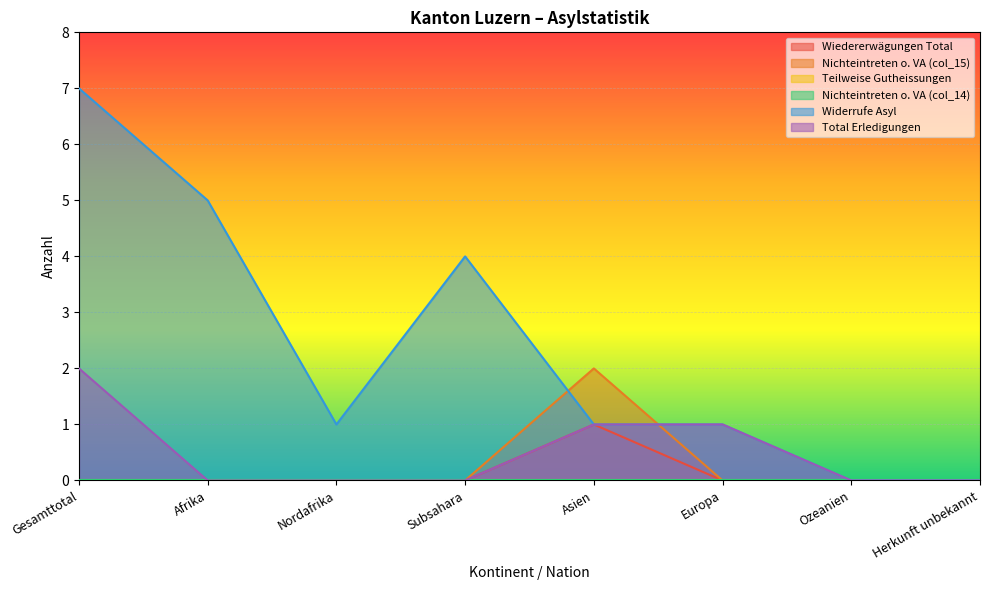

Where do Nichteintreten o. VA (col_15) and Widerrufe Asyl first cross each other?

Subsahara and Asien